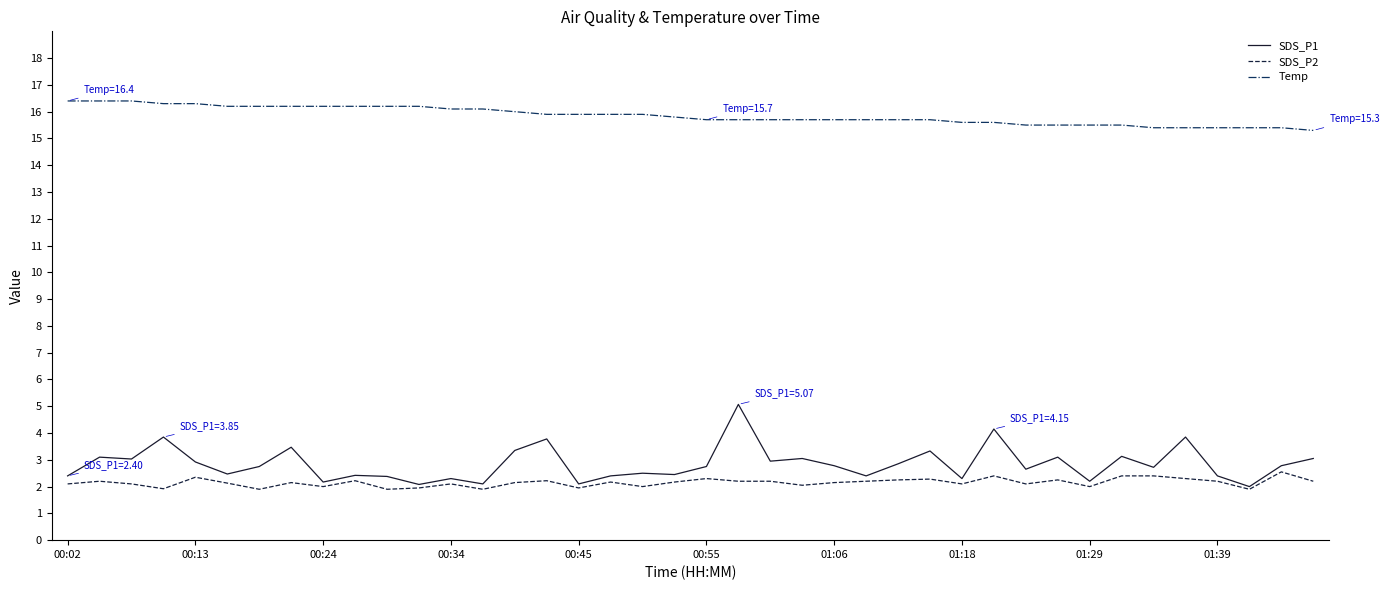

What is the maximum value shown in the chart?

16.4